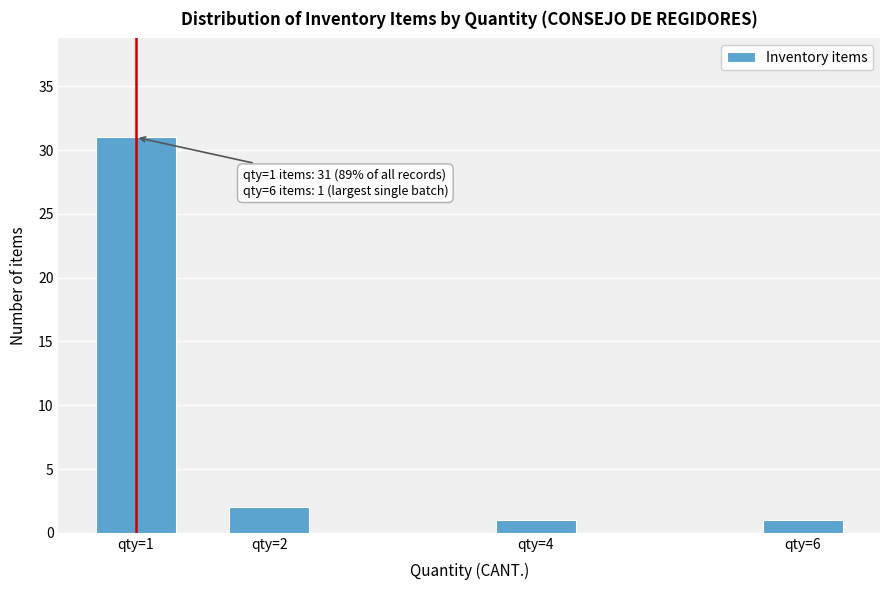

Reading right to left, what are all the values shown in this chart?

1	1	2	31